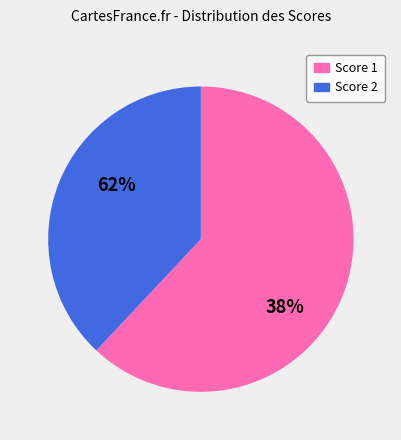

Is it true that 15 is 1% of the pie?

False